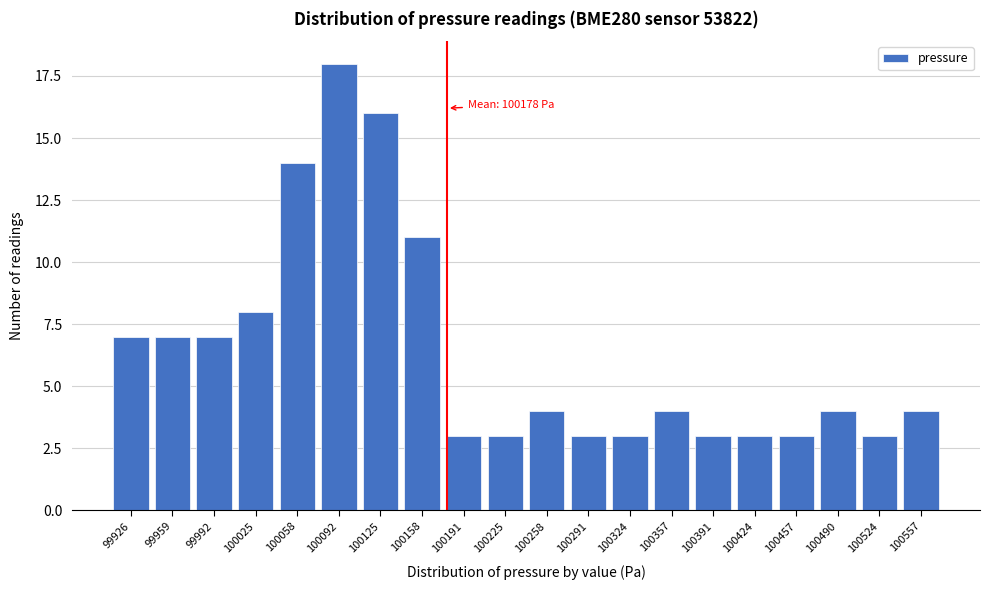

Reading left to right, list all the values displayed in this chart.

99926=7	99959=7	99992=7	100025=8	100058=14	100092=18	100125=16	100158=11	100191=3	100225=3	100258=4	100291=3	100324=3	100357=4	100391=3	100424=3	100457=3	100490=4	100524=3	100557=4